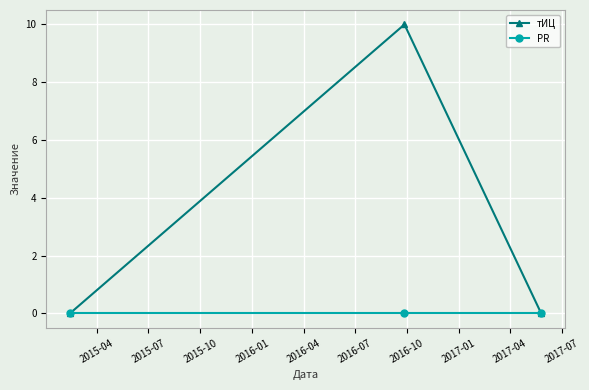

Reading left to right, what are all the values shown in this chart?

тИЦ: 0	10	0
PR: 0	0	0